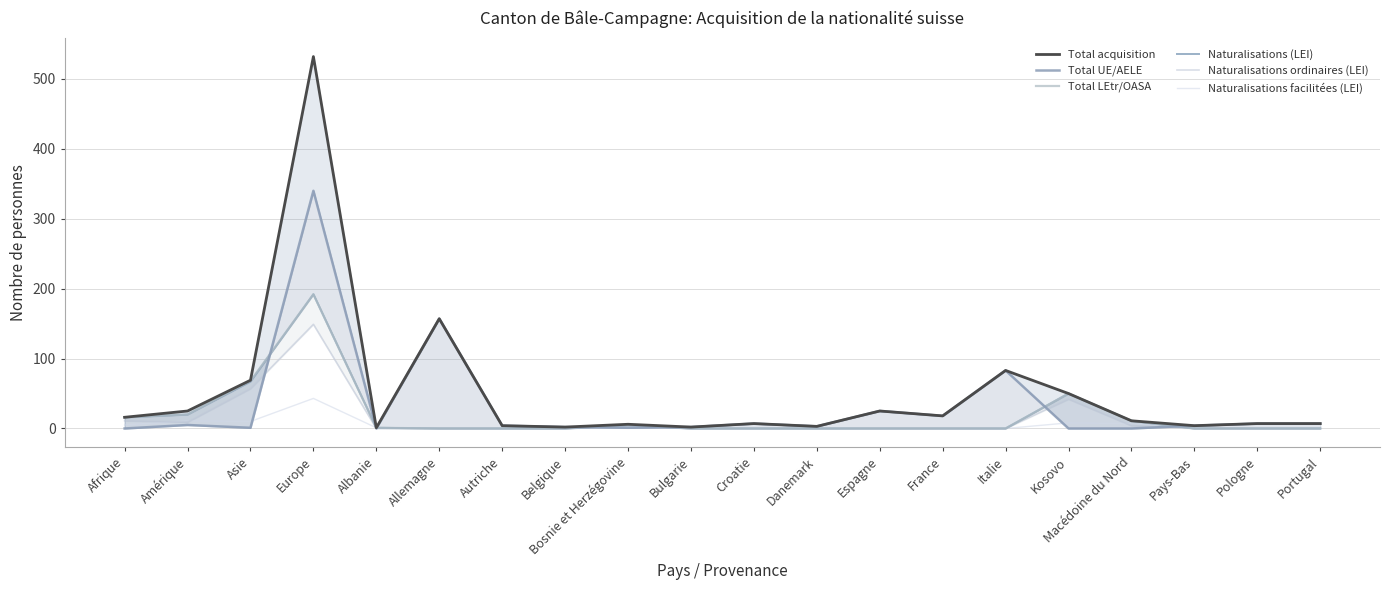

What position from the left is Autriche?

7